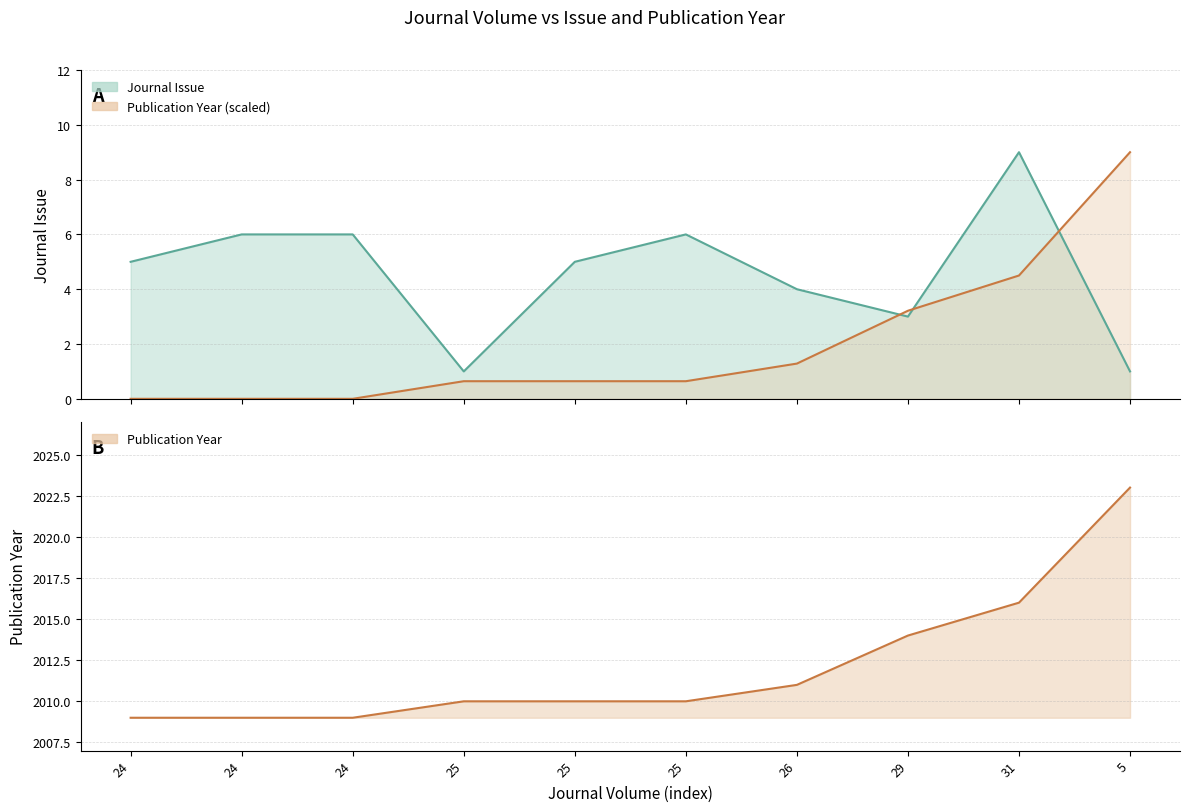

Reading left to right, transcribe all the data shown in this chart.

Journal Issue: 5.0	6.0	6.0	1.0	5.0	6.0	4.0	3.0	9.0	1.0
Publication Year: 0.0	0.0	0.0	0.6	0.6	0.6	1.3	3.2	4.5	9.0